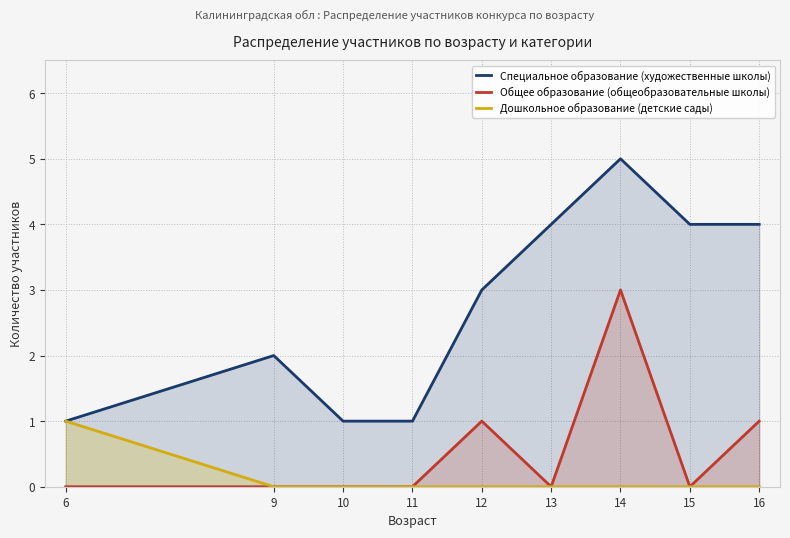

What is the value of the Общее образование (общеобразовательные школы) point at the 9th from the left?

1